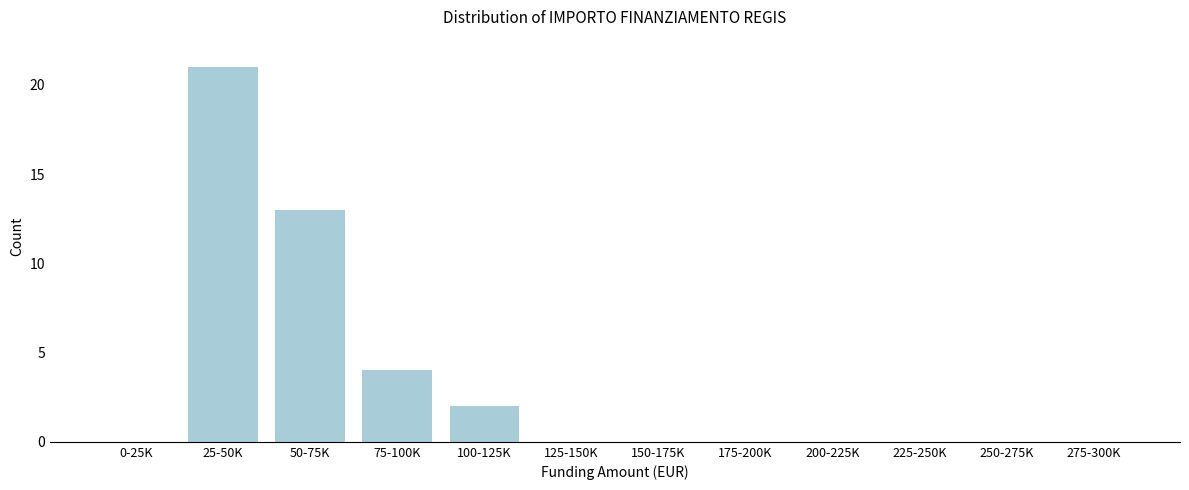

Reading left to right, what are all the values shown in this chart?

0-25K=0	25-50K=21	50-75K=13	75-100K=4	100-125K=2	125-150K=0	150-175K=0	175-200K=0	200-225K=0	225-250K=0	250-275K=0	275-300K=0